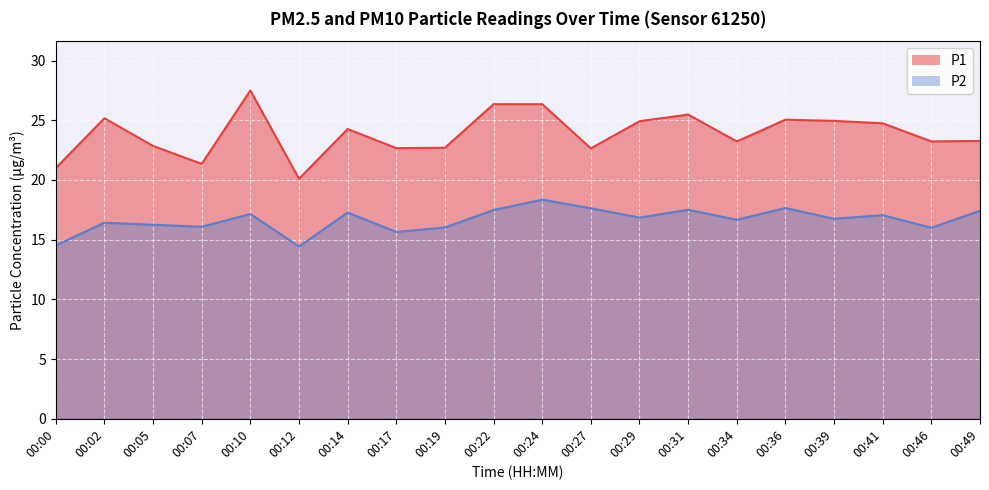

True or false: P2 and P1 intersect in this chart.

False